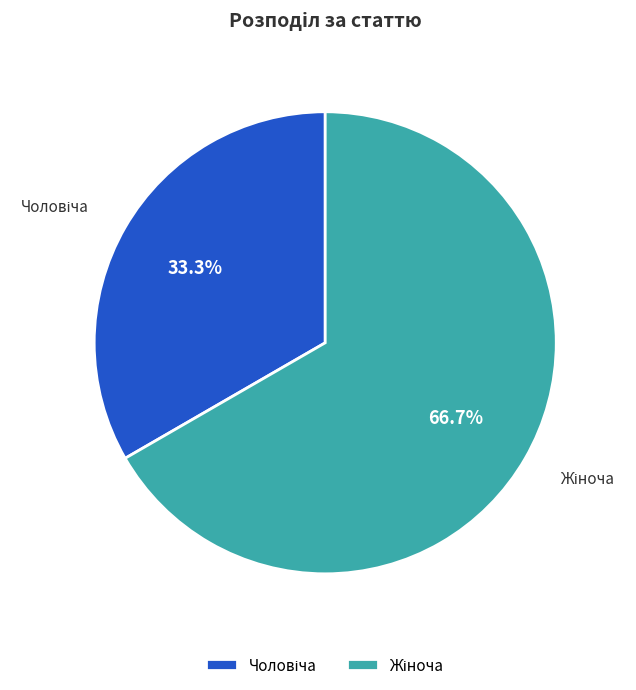

Count the number of slices in the pie.

2